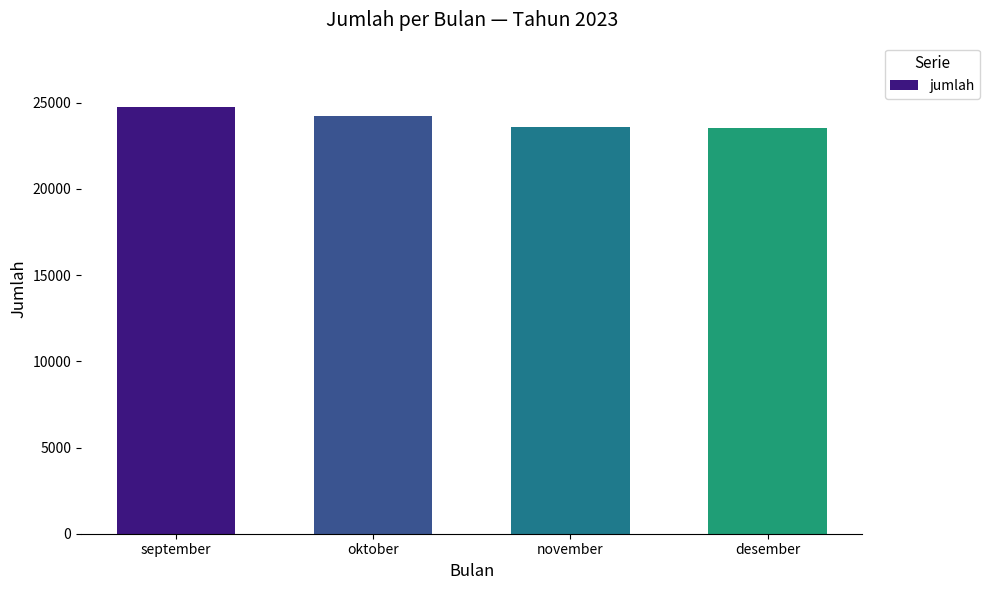

What is the value of the 2nd bar from the left?

24235